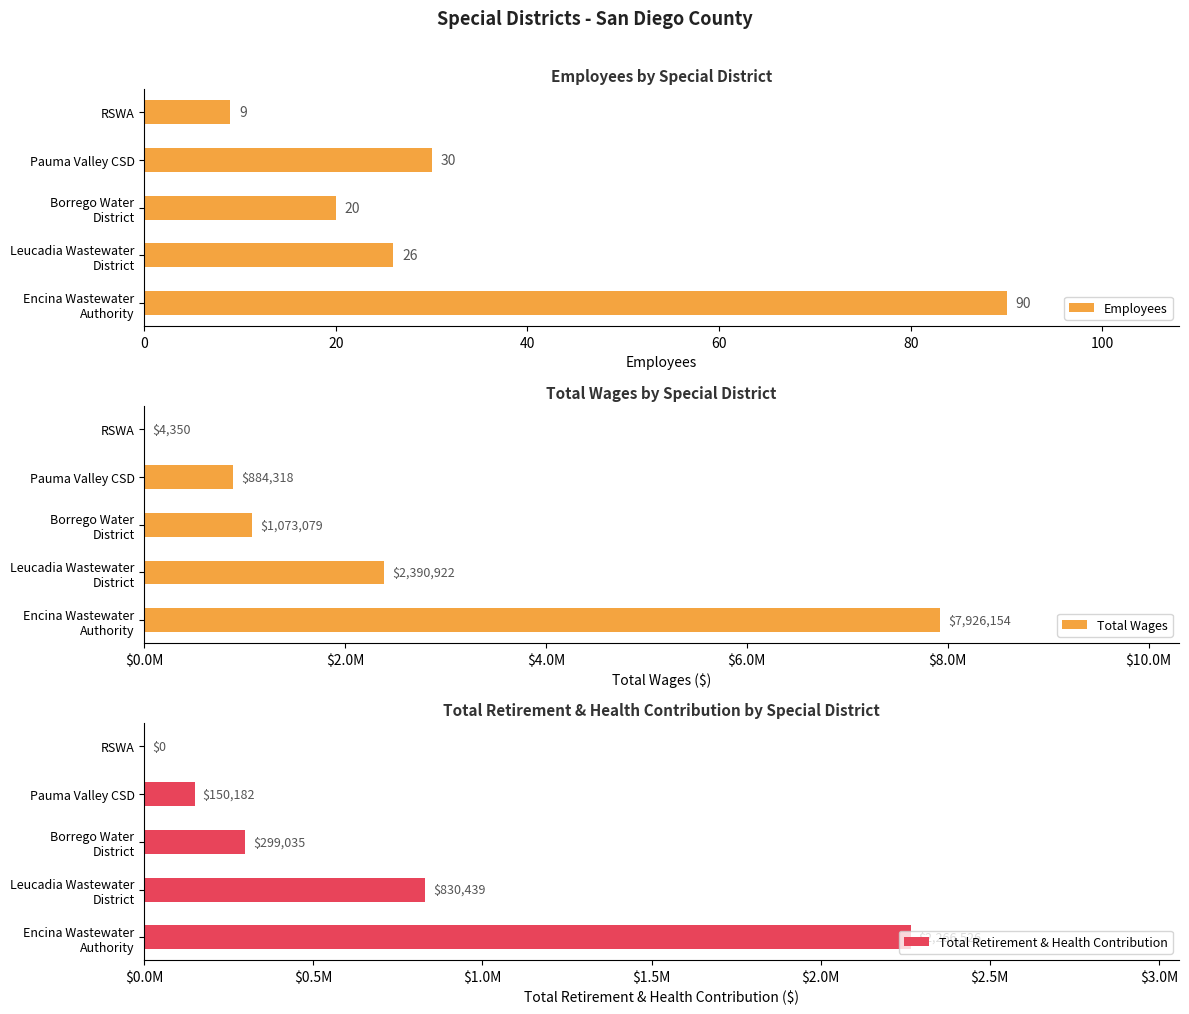

Which series has the widest spread of values?

Total Wages